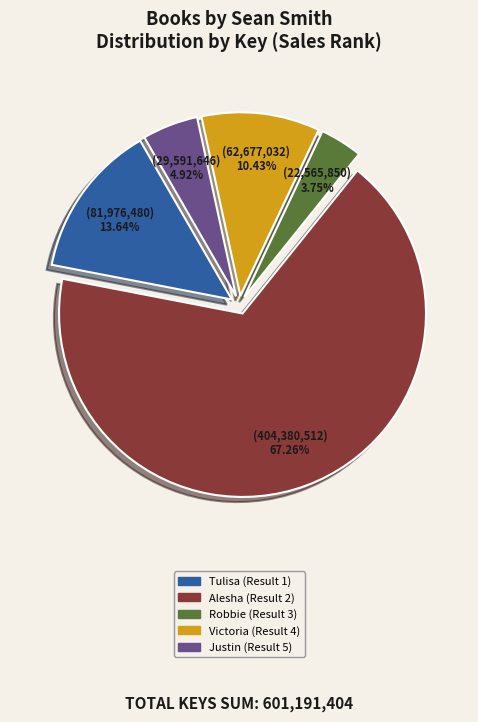

To the nearest percent, what portion does Tulisa (Result 1) represent?

14%